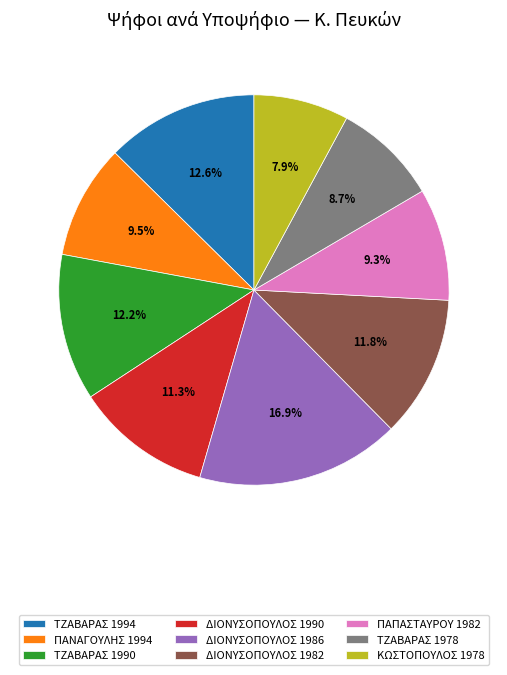

Between ΤΖΑΒΑΡΑΣ 1990 and ΤΖΑΒΑΡΑΣ 1978, which is larger?

ΤΖΑΒΑΡΑΣ 1990